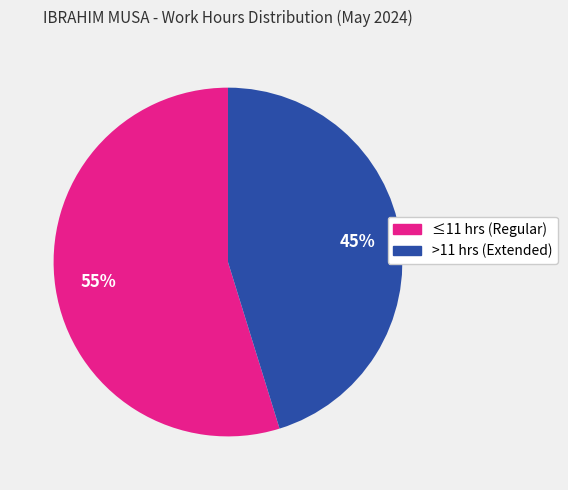

To the nearest percent, what is the average slice percentage?

50%